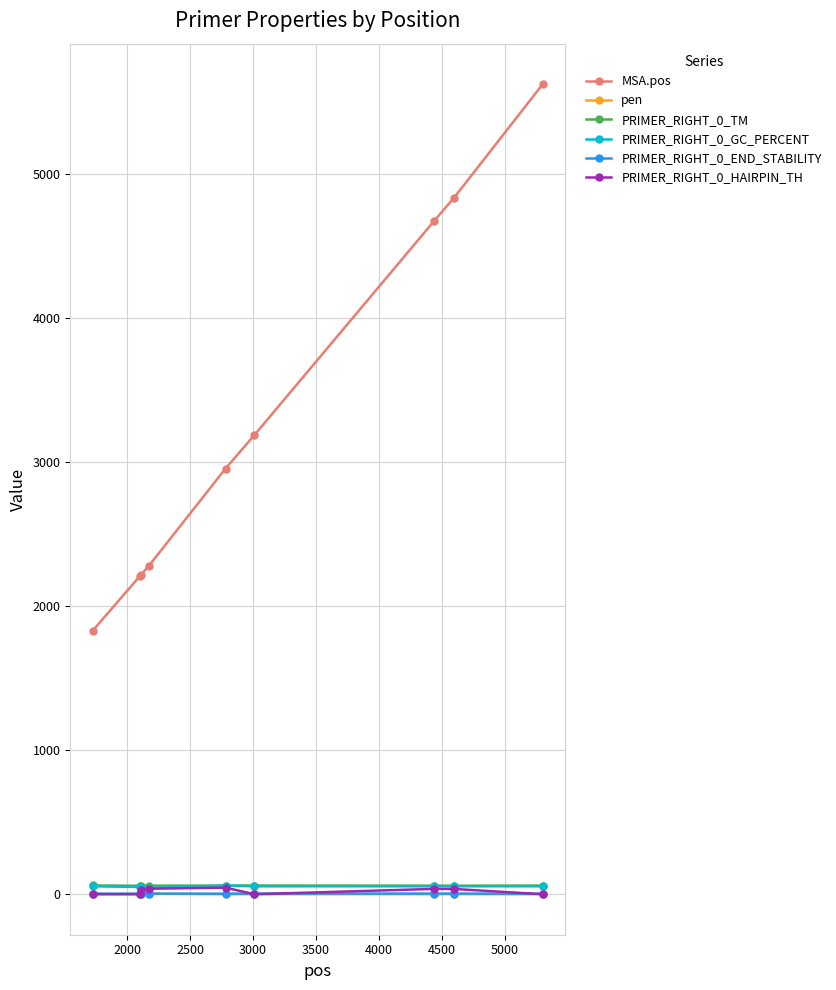

True or false: PRIMER_RIGHT_0_GC_PERCENT and MSA.pos intersect in this chart.

False